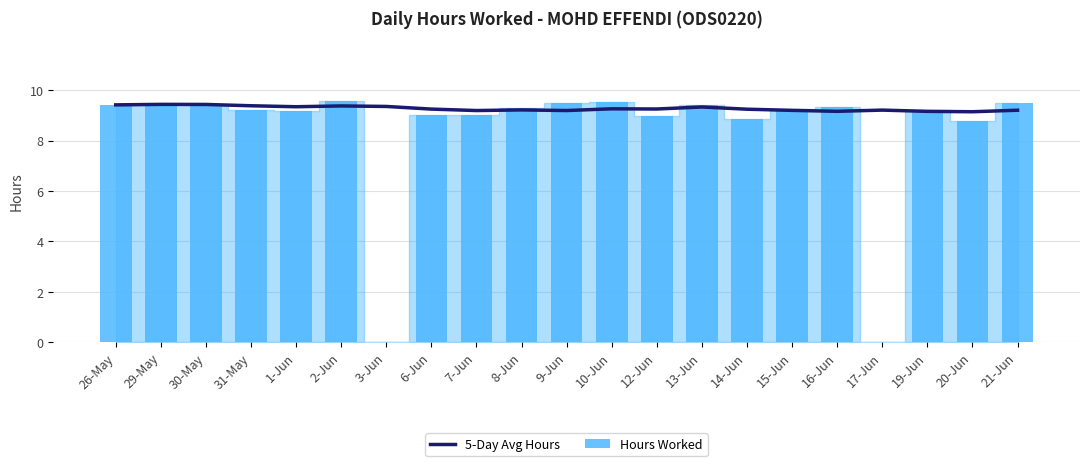

What value does the Hours Worked series have at 29-May?

9.5